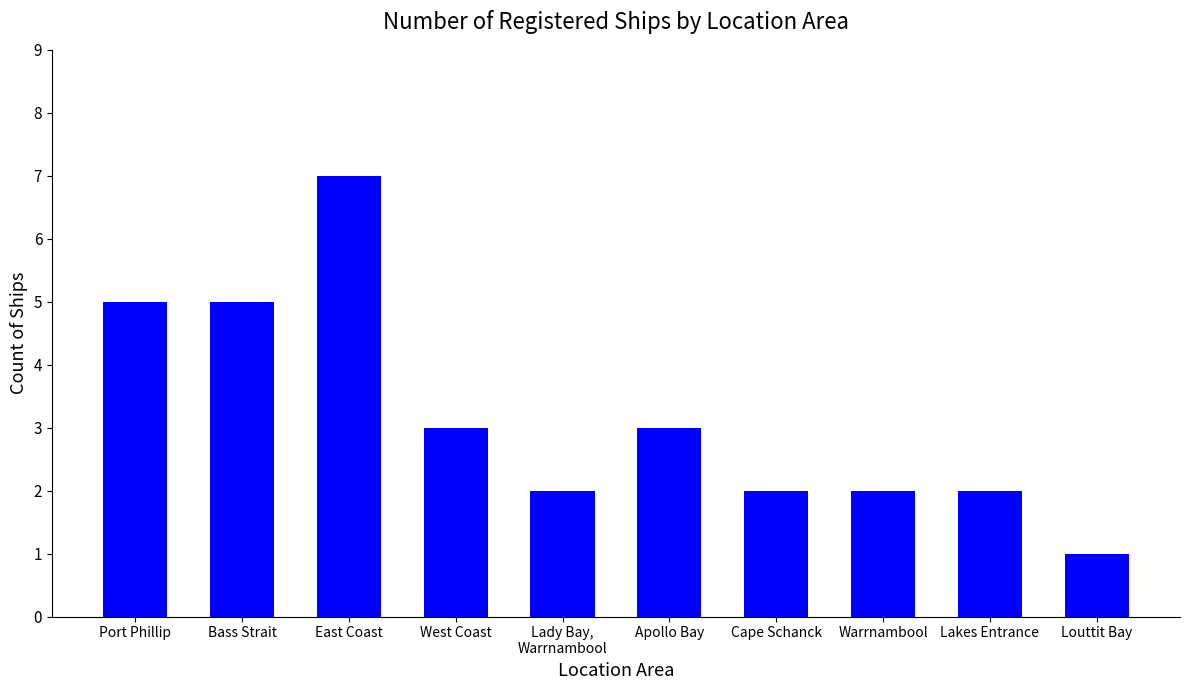

What is the greatest value displayed?

7